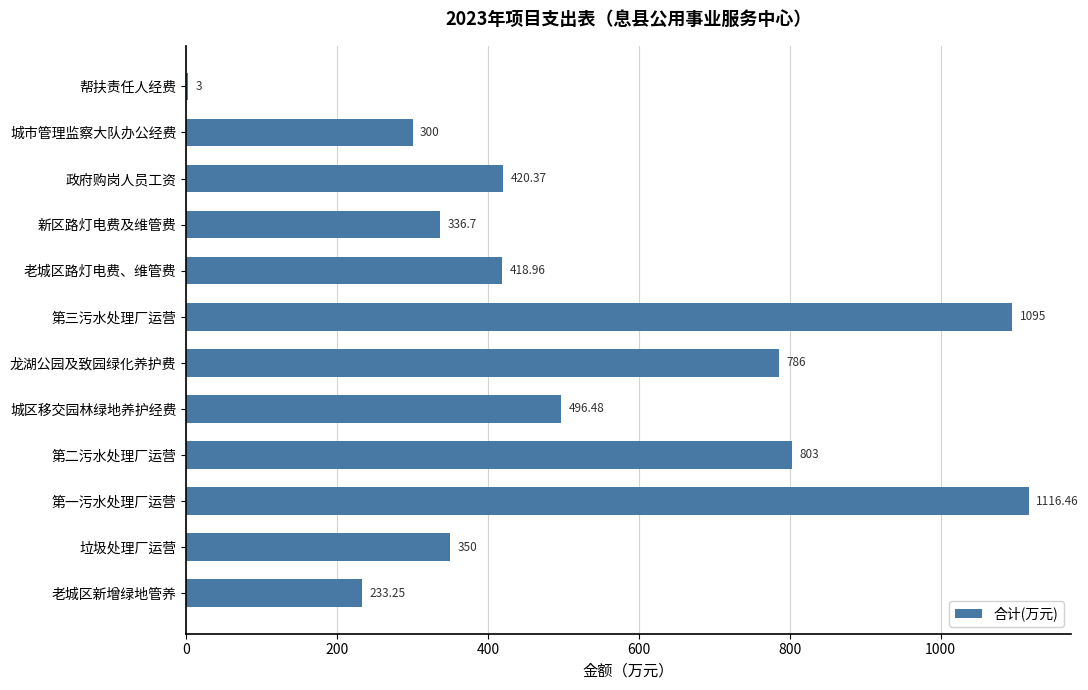

Which label corresponds to the largest value in the chart?

第一污水处理厂运营